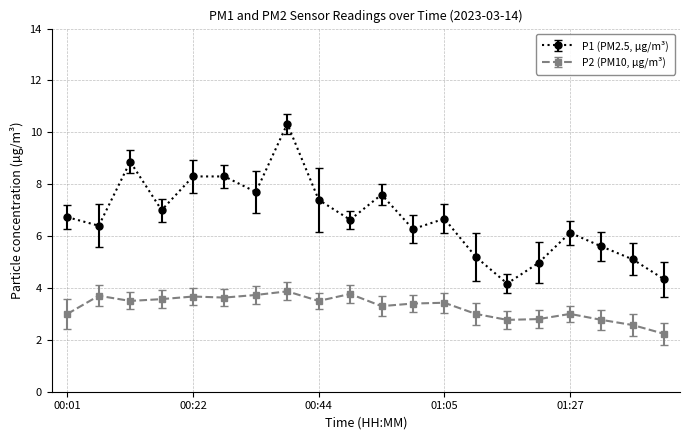

How many data points does each series have?

20